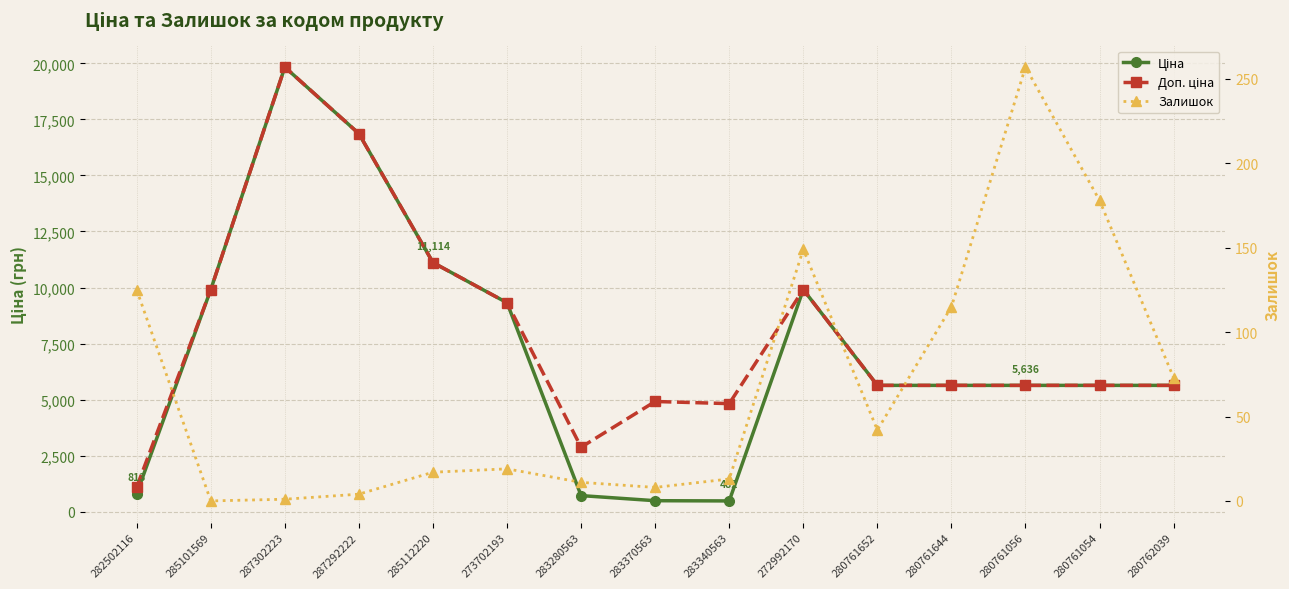

True or false: Залишок and Ціна intersect in this chart.

False